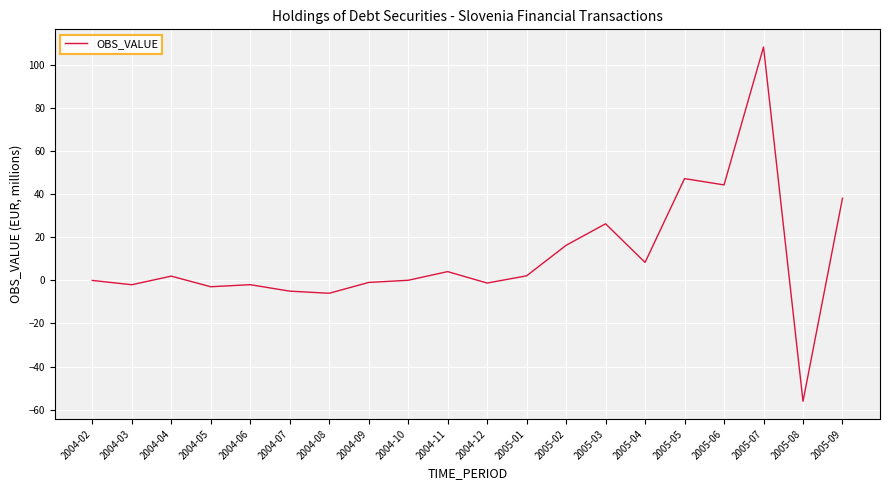

How many values are below 1?

10